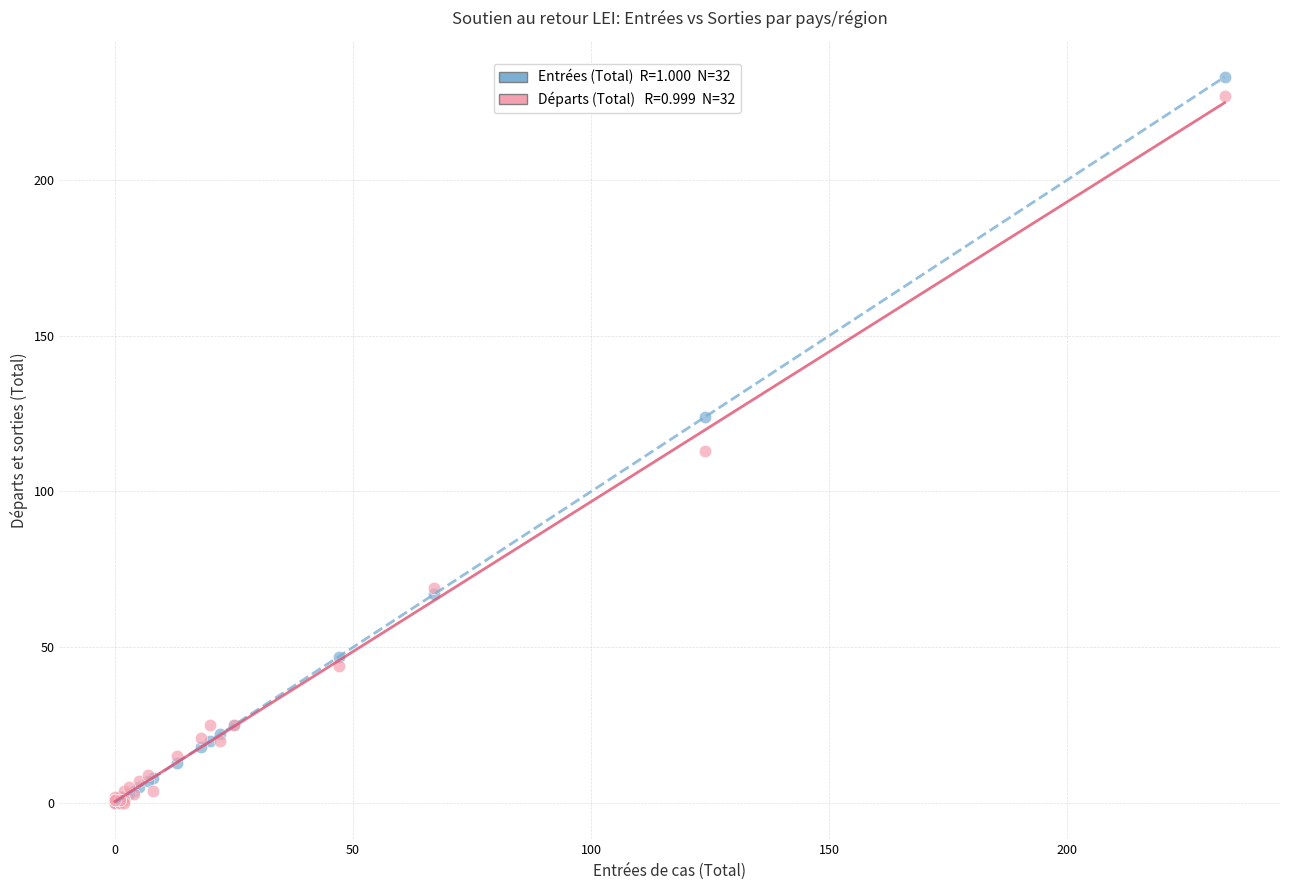

Across all series, what Y value is closest to 116?

113